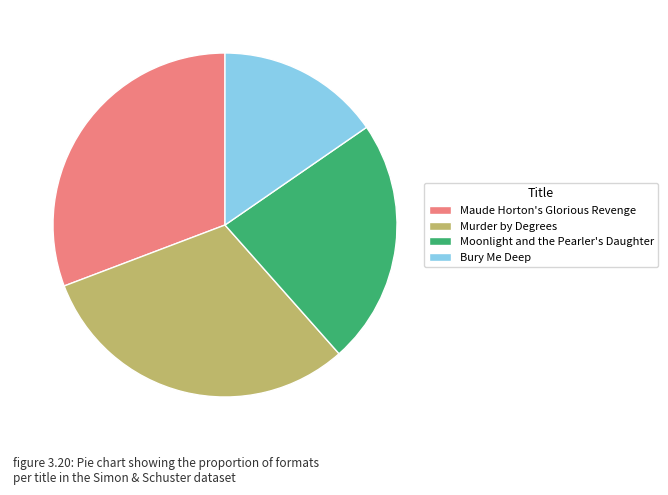

Is the sum of Bury Me Deep and Maude Horton's Glorious Revenge greater than half?

No